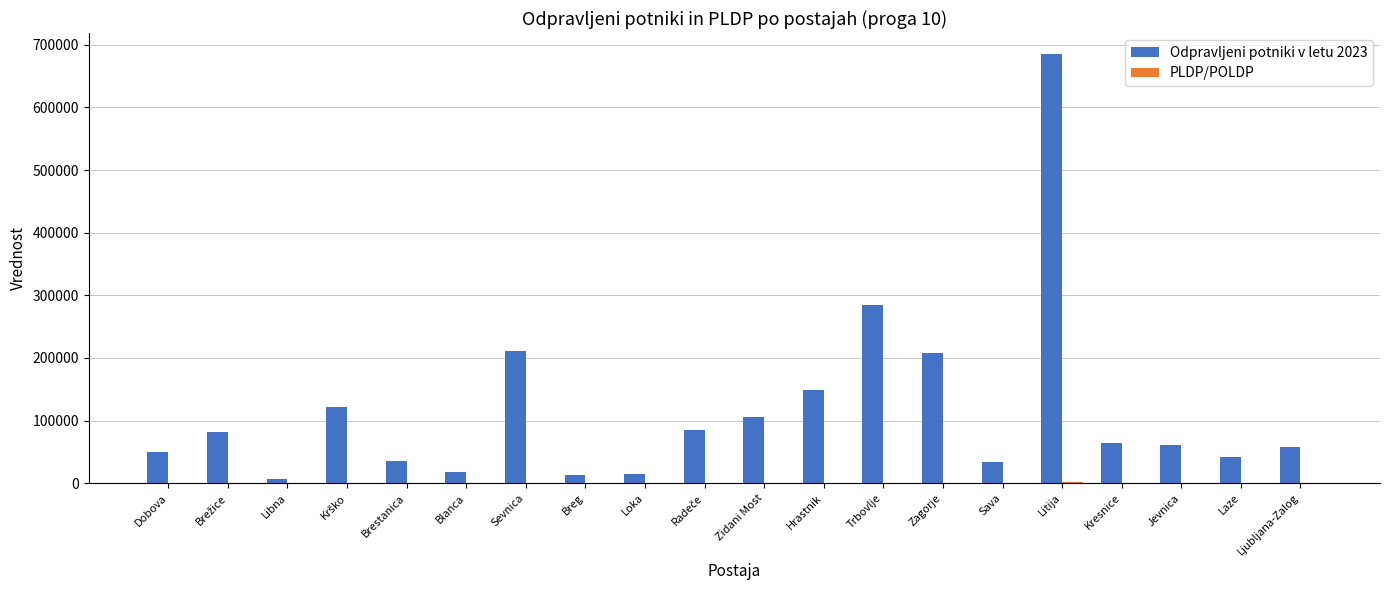

The value of Odpravljeni potniki v letu 2023 at Trbovlje is 284496.0. True or false?

True